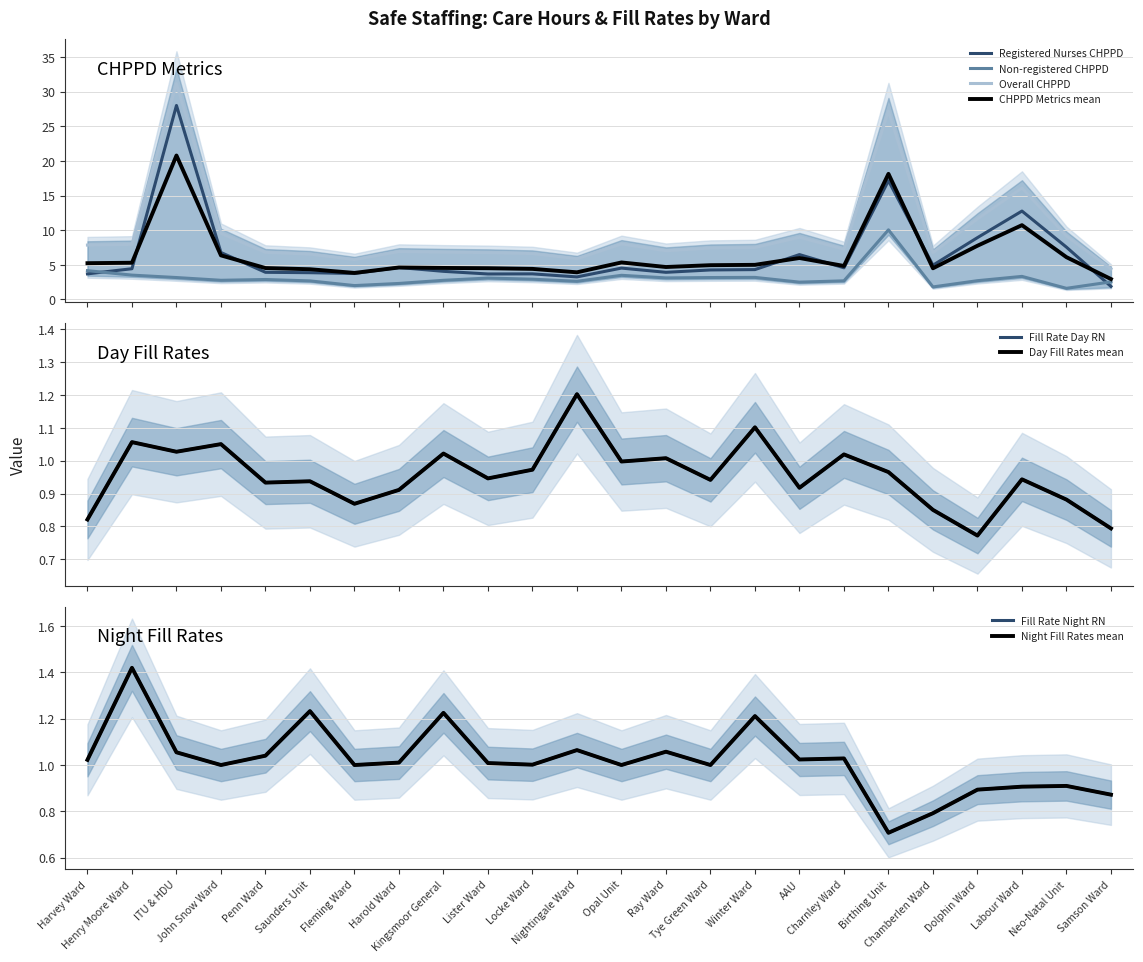

Between Kingsmoor General and Opal Unit, which is larger?

Opal Unit